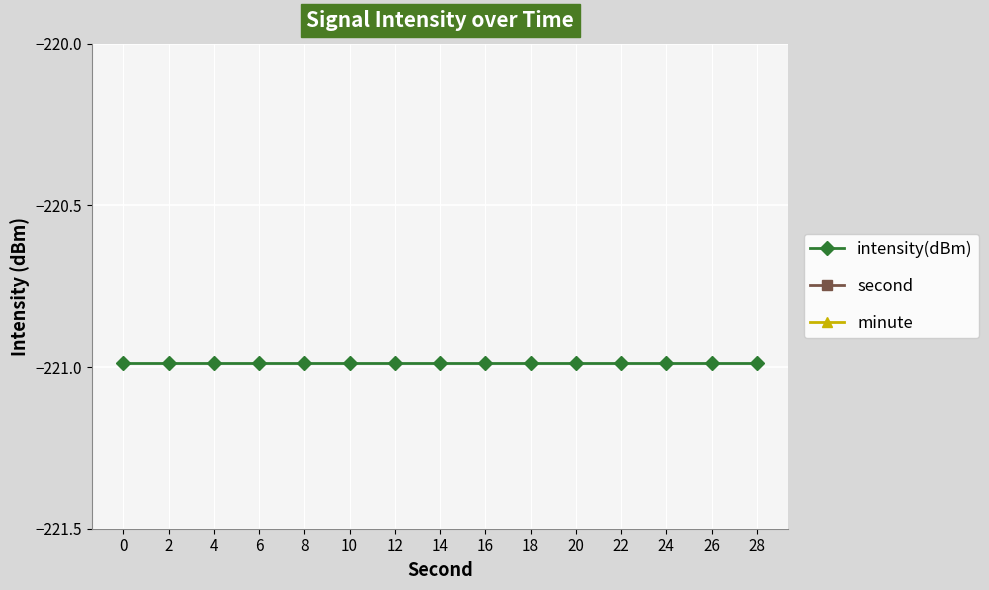

What is the sum of the second values at 26 and 10?

36.0